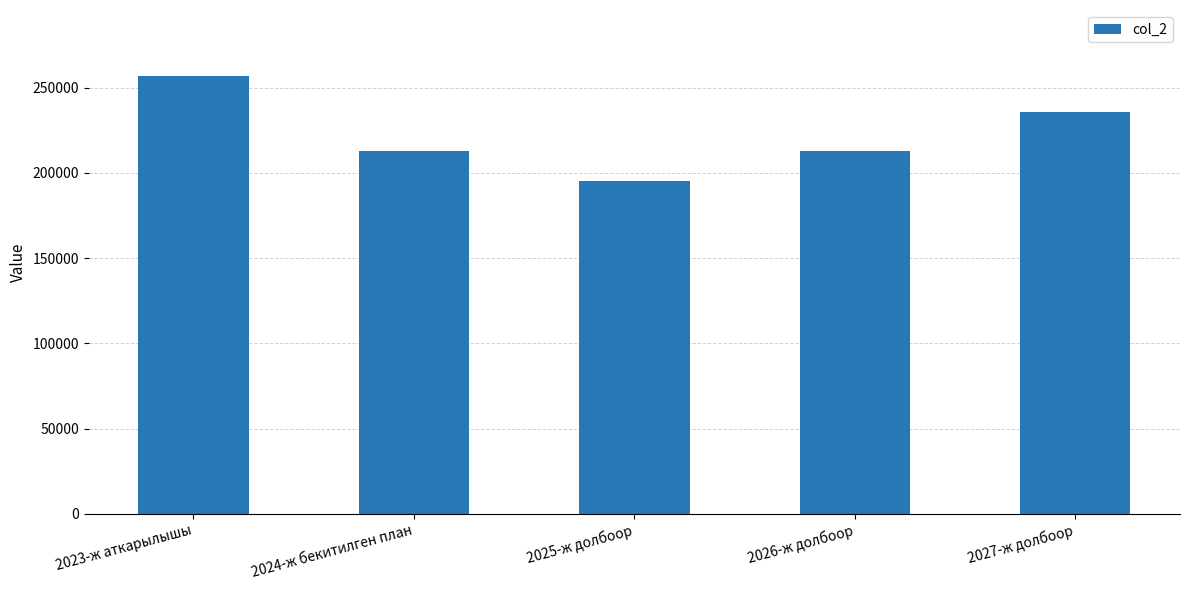

What is the average value?

222676.1